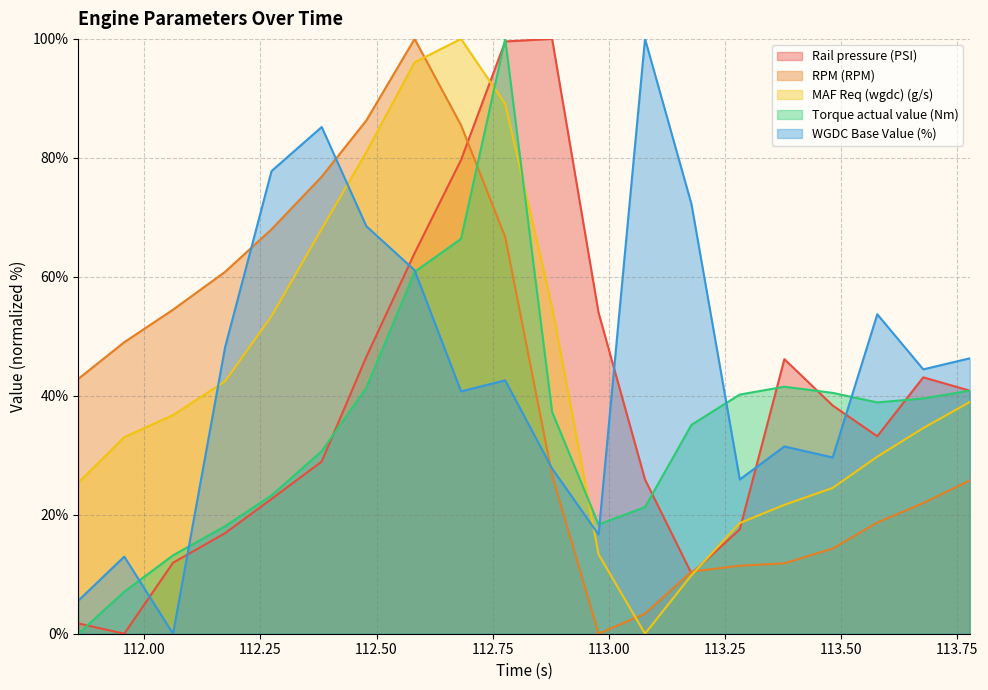

How many interior local peaks does the WGDC Base Value (%) series have?

6